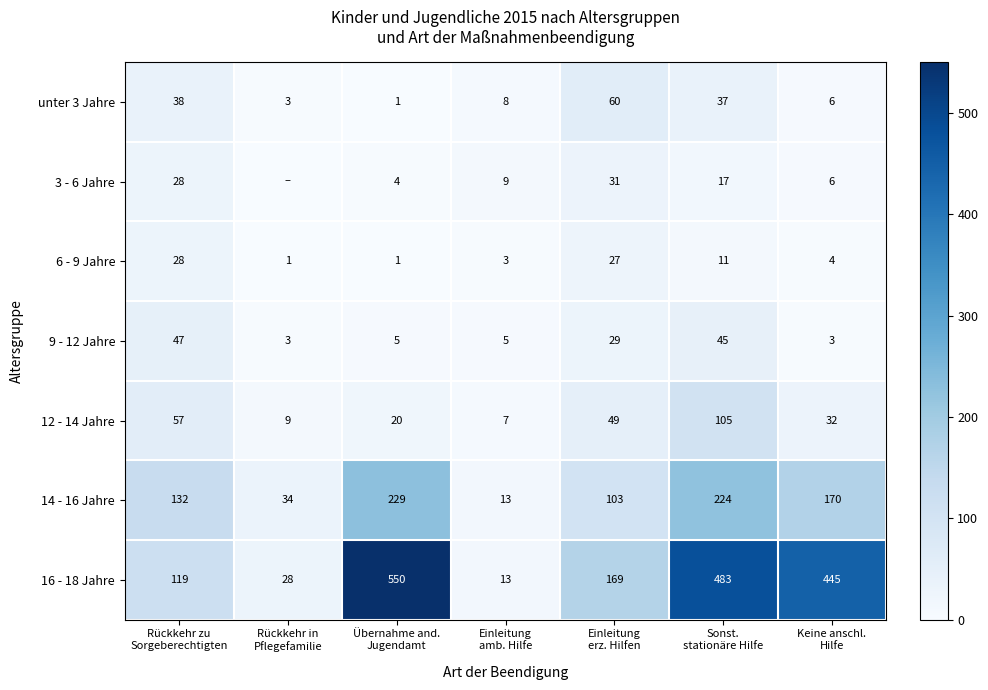

What is the average value of the 9 - 12 Jahre series?

20